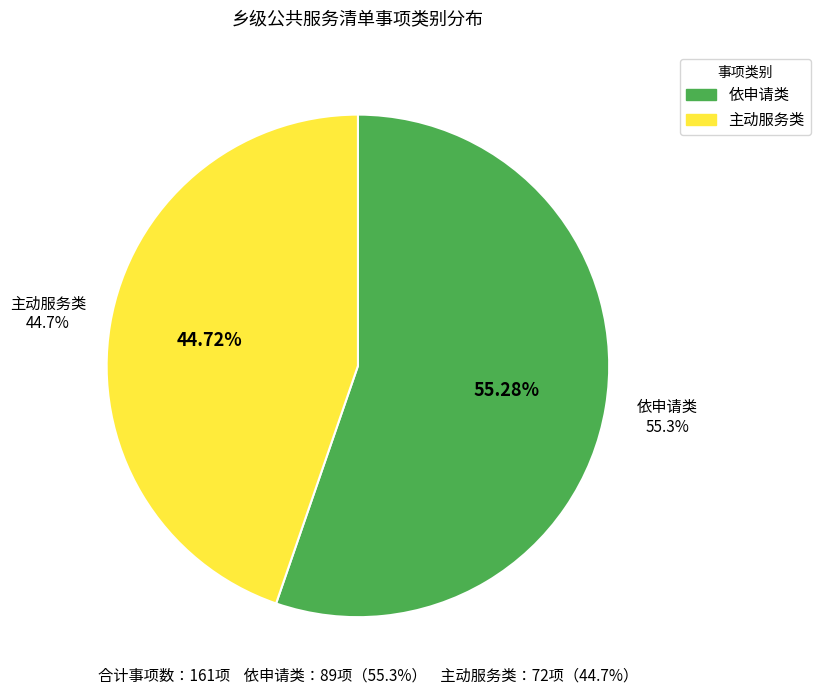

Does 依申请类 account for over 50% of the chart?

Yes